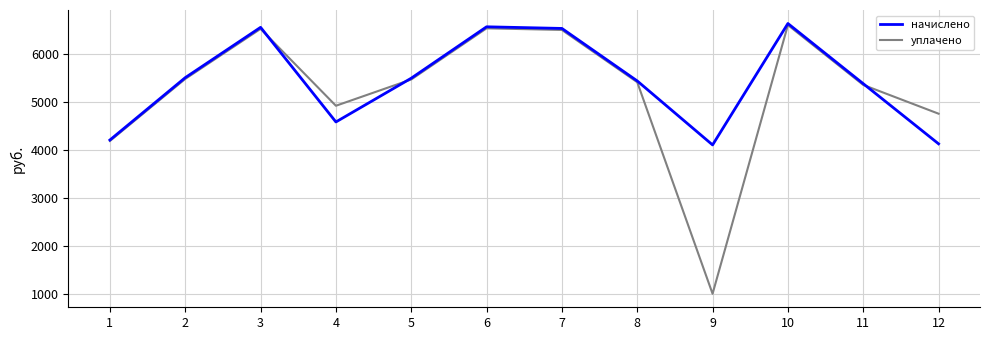

At which label does начислено first exceed 5489?

2